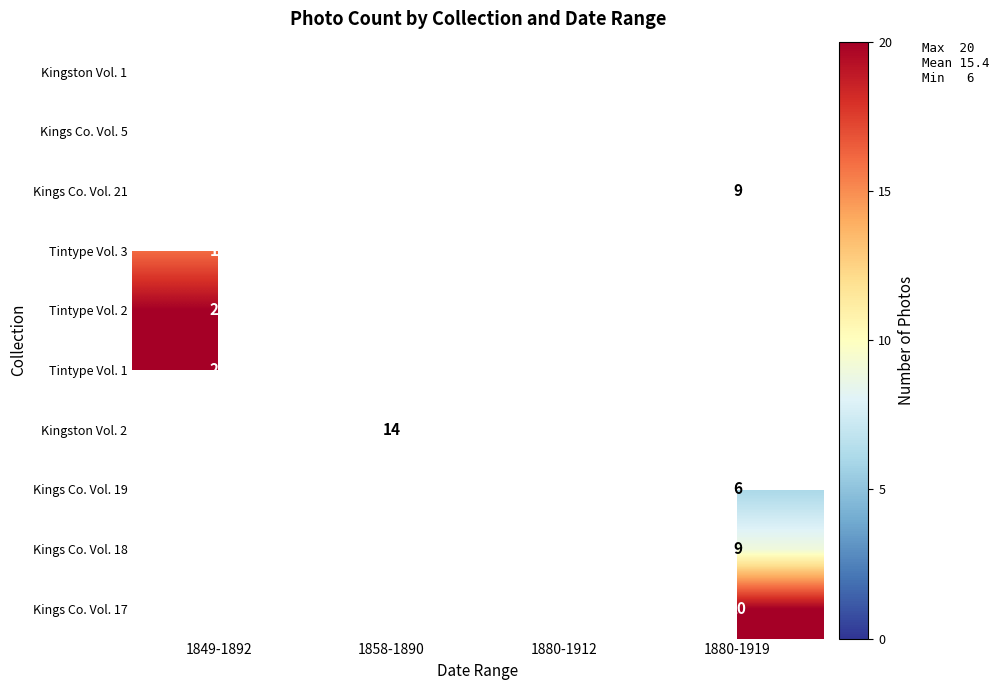

The value of Kingston Vol. 2 at 1858-1890 is 21.9. True or false?

False